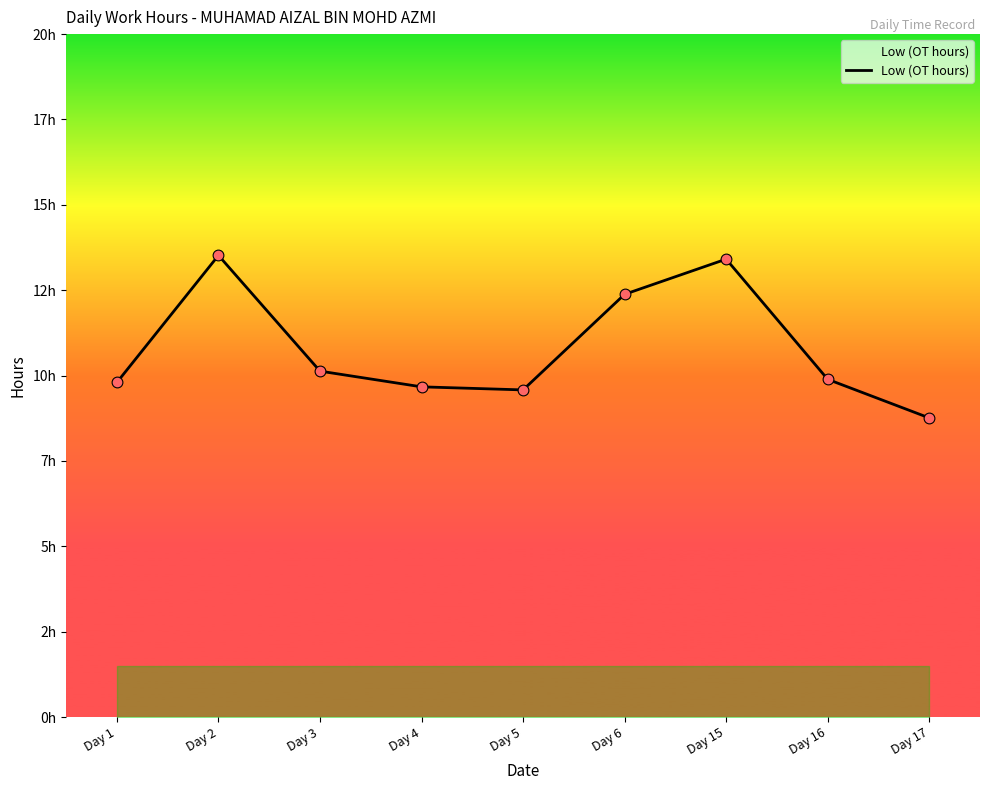

Between Day 1 and Day 17, which is larger?

Day 1